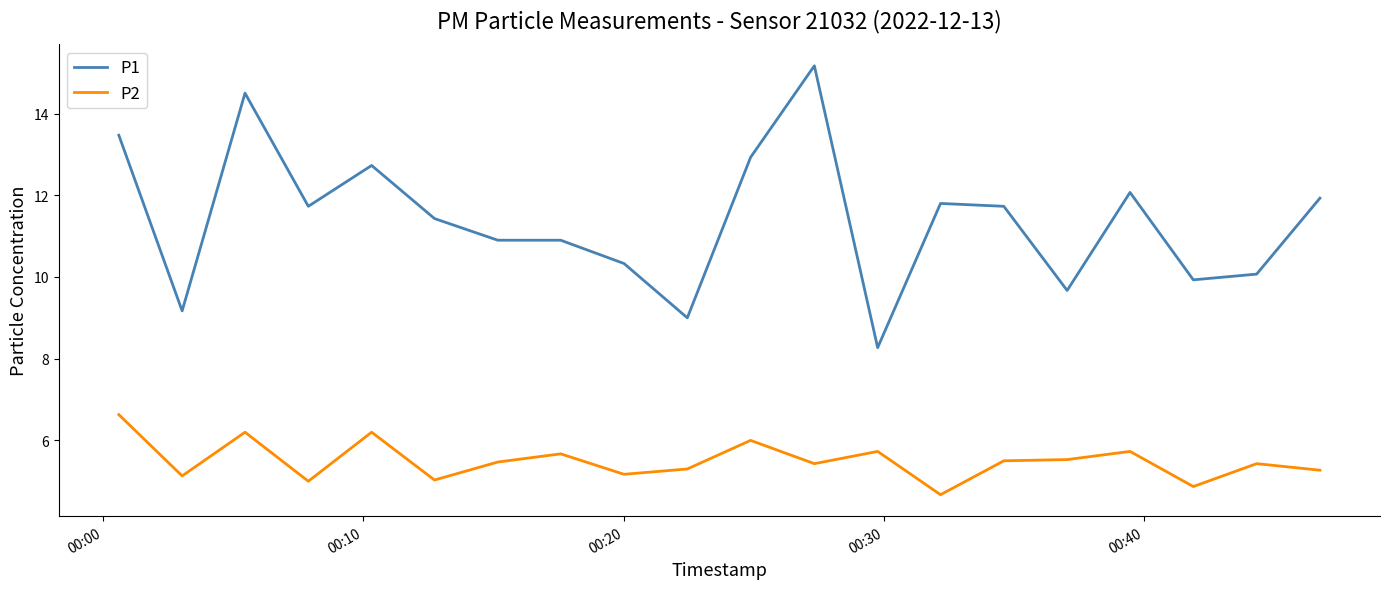

Which series has the largest range (max minus min)?

P1